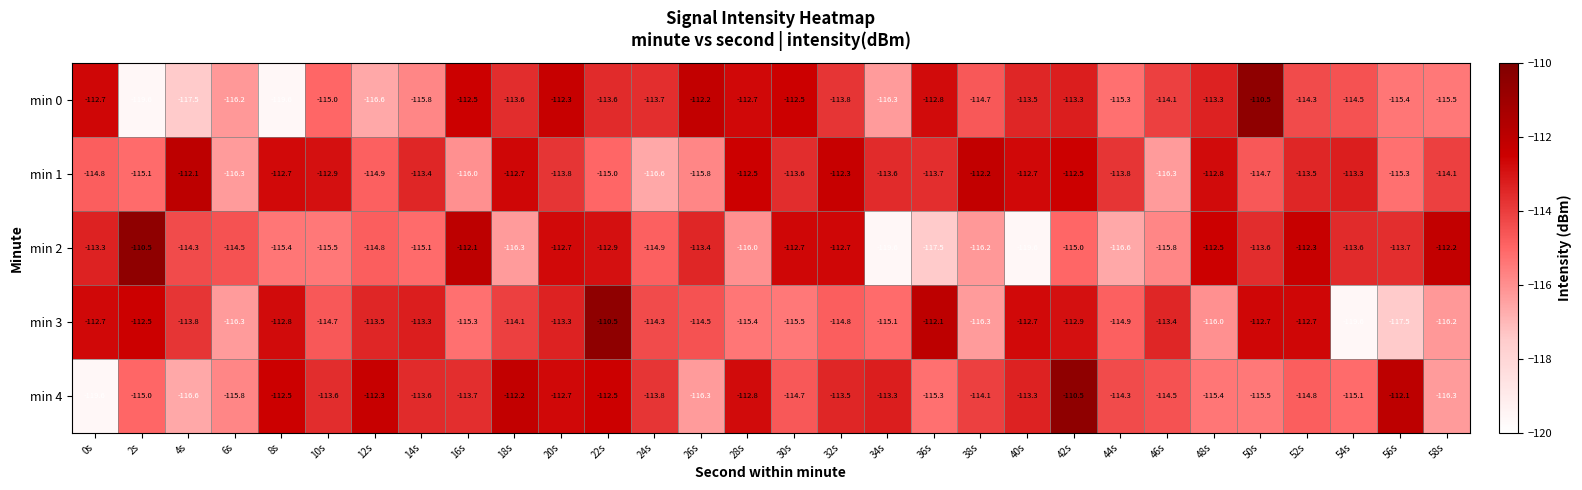

What is the minimum value shown in the chart?

-119.6